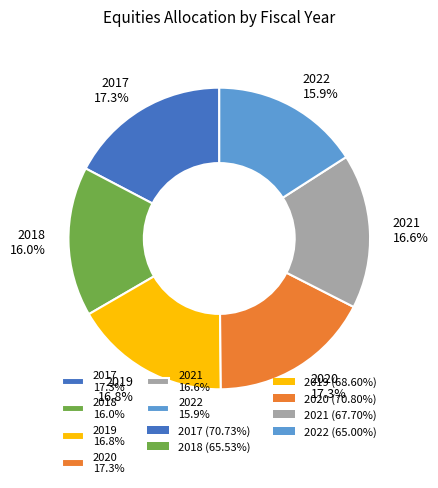

How many segments does this pie chart have?

6